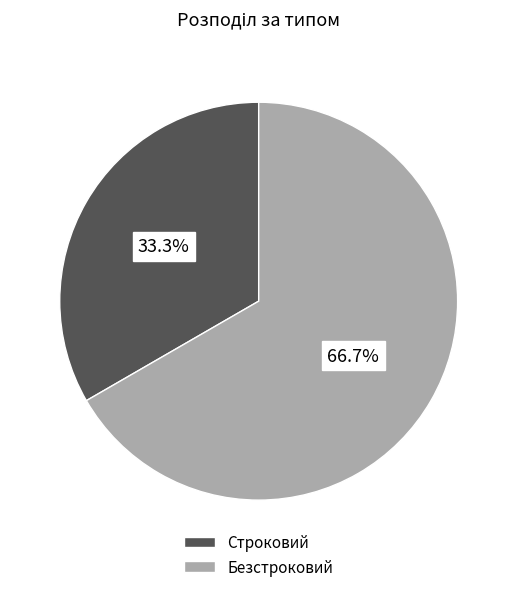

Which category has the biggest portion of the pie?

Безстроковий